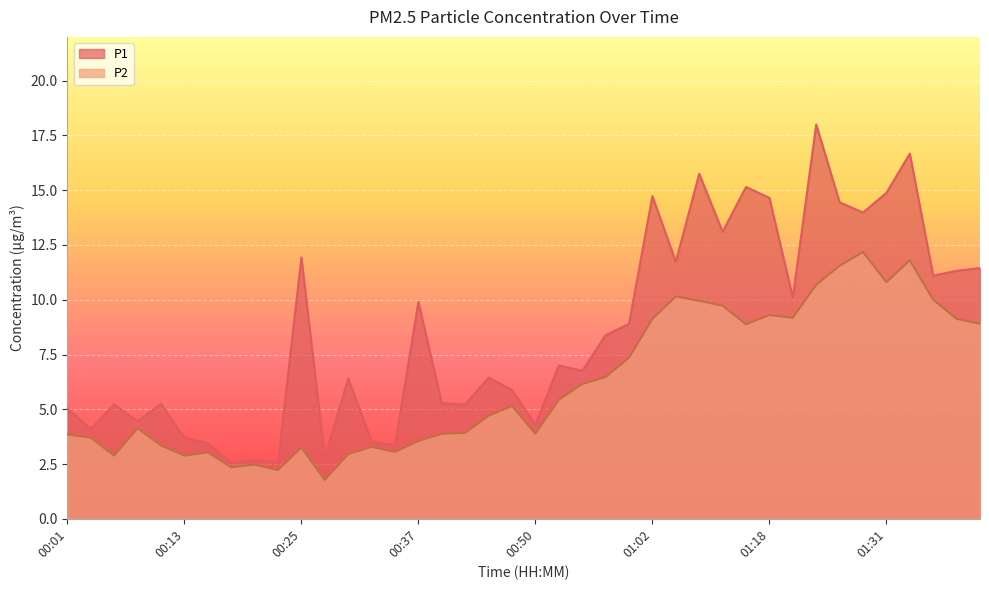

True or false: P2 and P1 cross at least once.

False